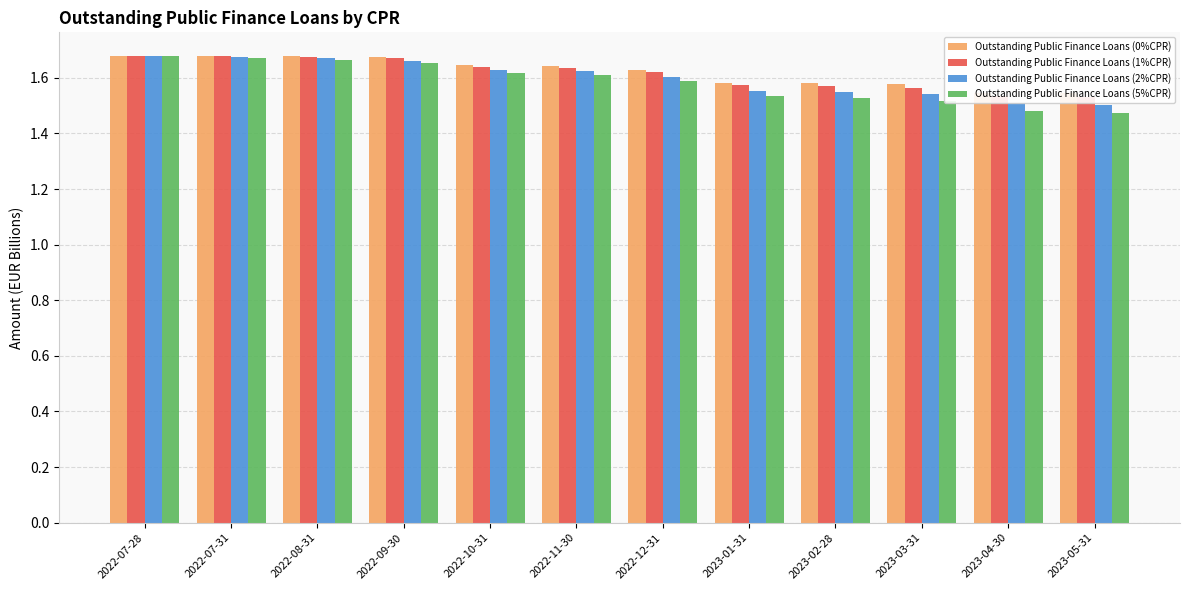

How many bars are there in each group?

4